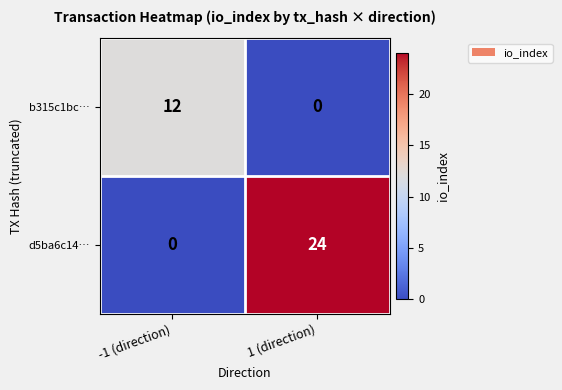

Where is d5ba6c14… nearest to the value 12?

-1 (direction)